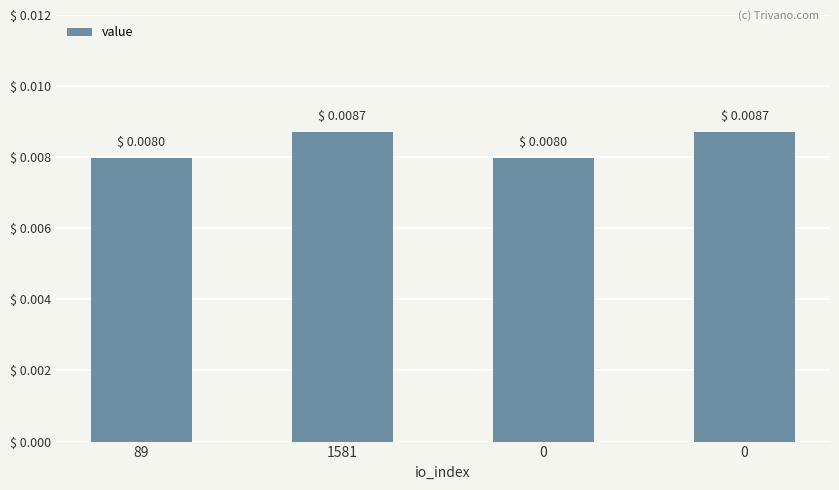

The chart shows a value of 0.0 at 0. True or false?

False